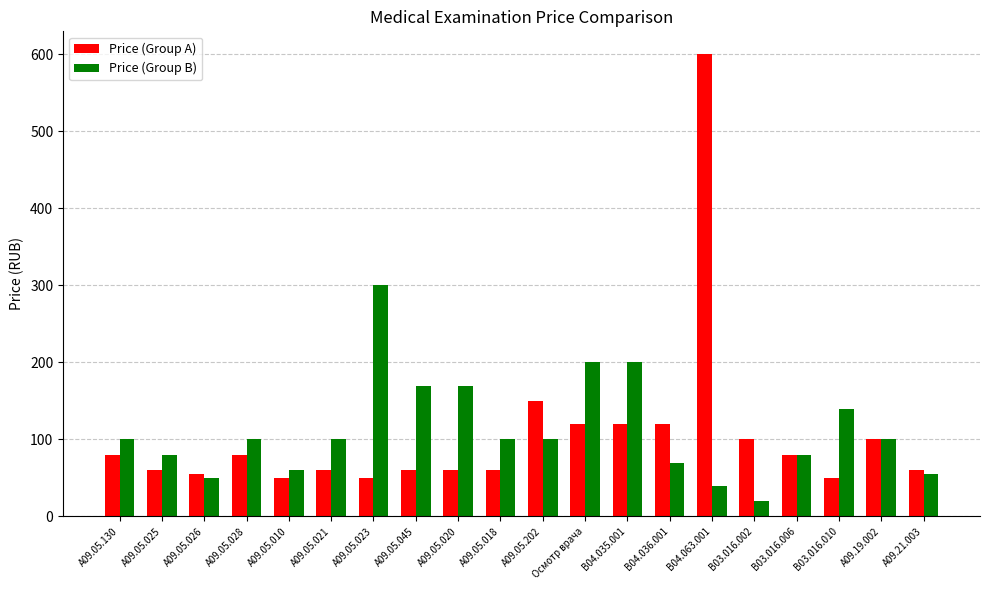

Reading right to left, extract all data points from this chart.

Price (Group A): A09.21.003=60	A09.19.002=100	B03.016.010=50	B03.016.006=80	B03.016.002=100	B04.063.001=600	B04.036.001=120	B04.035.001=120	Осмотр врача=120	A09.05.202=150	A09.05.018=60	A09.05.020=60	A09.05.045=60	A09.05.023=50	A09.05.021=60	A09.05.010=50	A09.05.028=80	A09.05.026=55	A09.05.025=60	A09.05.130=80
Price (Group B): A09.21.003=55	A09.19.002=100	B03.016.010=140	B03.016.006=80	B03.016.002=20	B04.063.001=40	B04.036.001=70	B04.035.001=200	Осмотр врача=200	A09.05.202=100	A09.05.018=100	A09.05.020=170	A09.05.045=170	A09.05.023=300	A09.05.021=100	A09.05.010=60	A09.05.028=100	A09.05.026=50	A09.05.025=80	A09.05.130=100